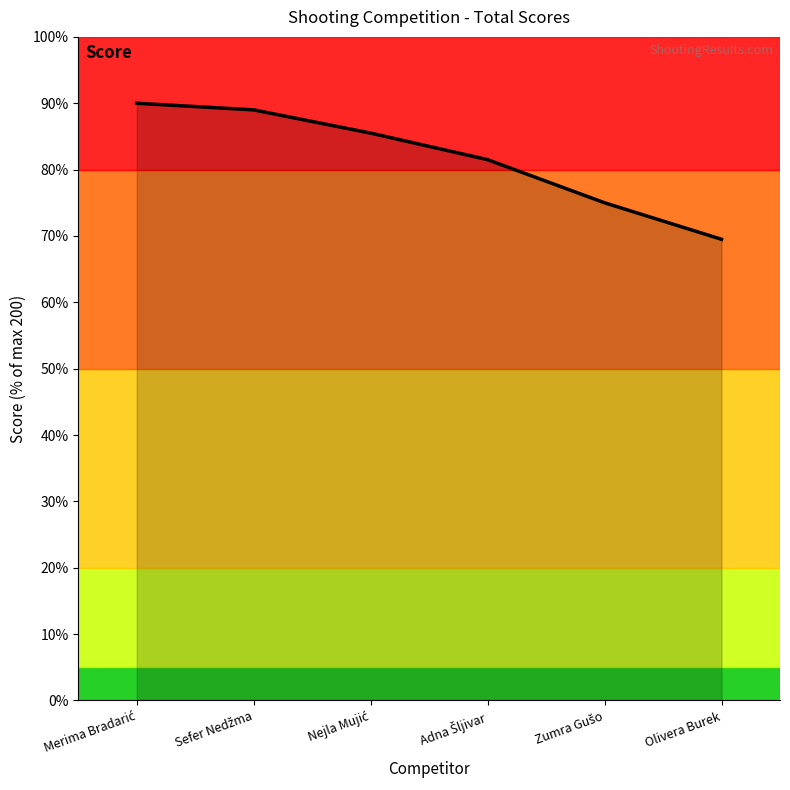

What is the value of the 2nd point from the left?

178